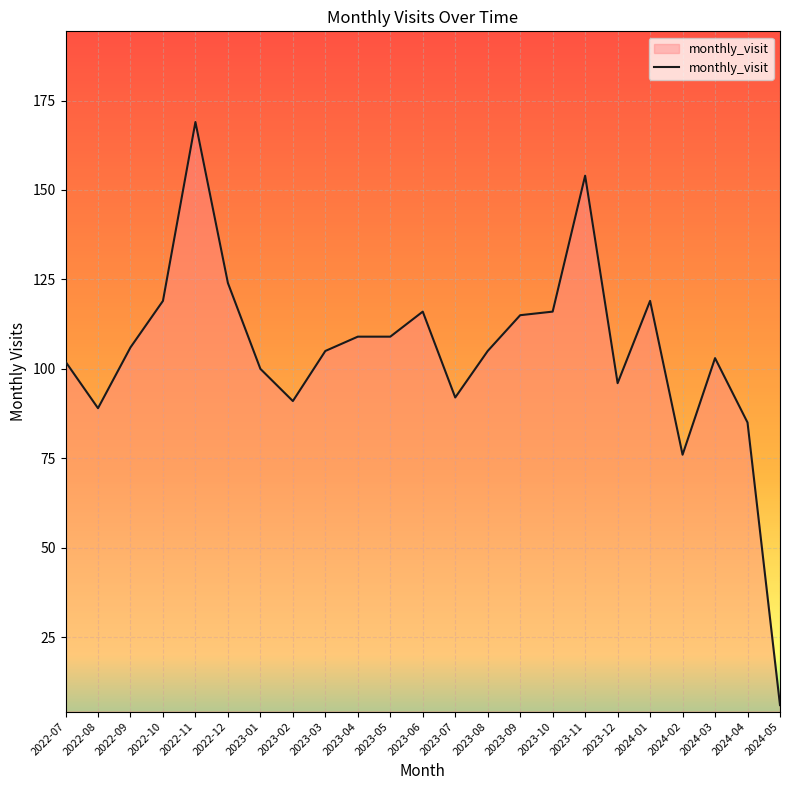

What is the greatest value displayed?

169